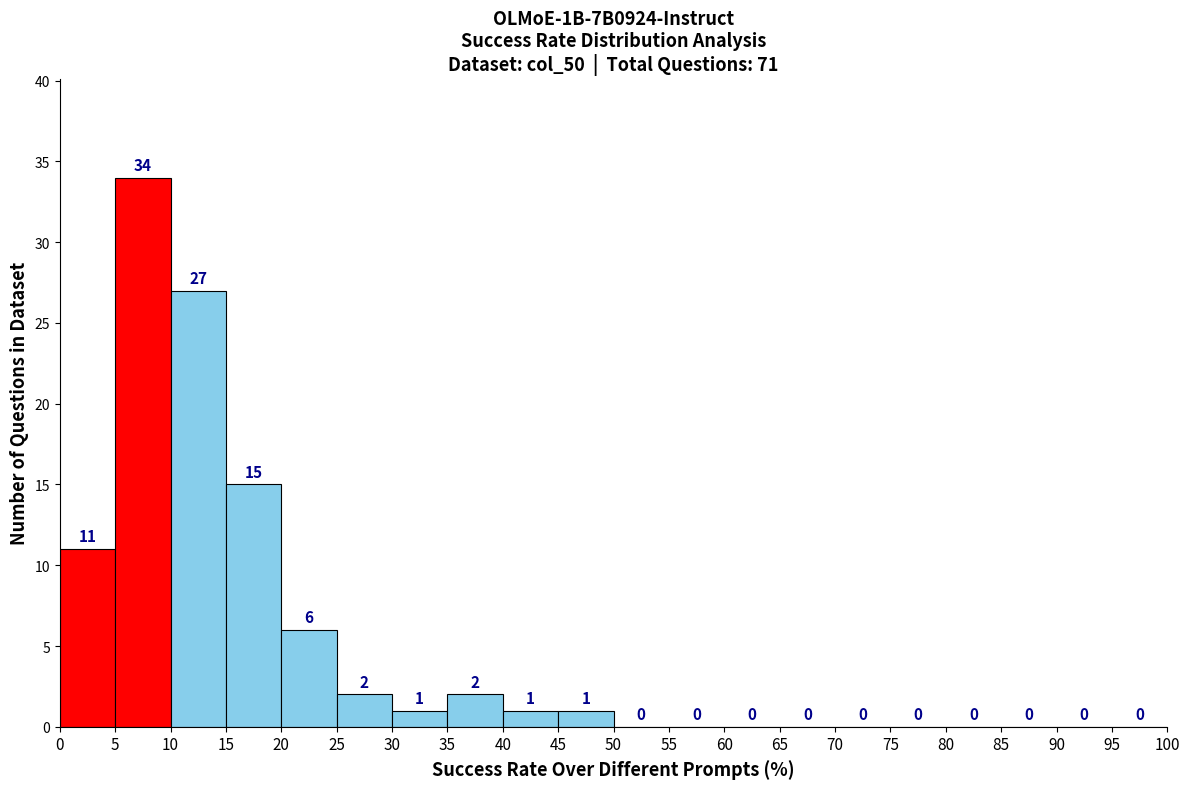

How tall is the bar that spans 35 to 40 on the x-axis?

2